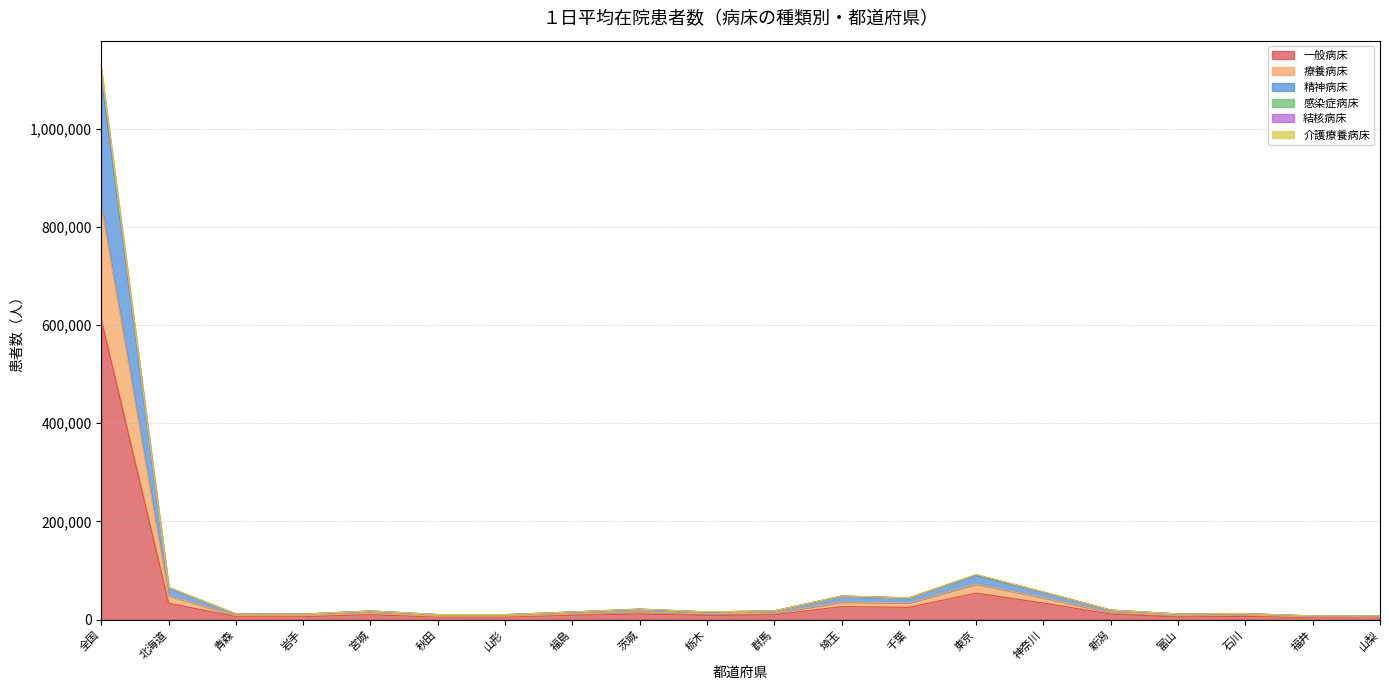

Which category has the highest value in the 一般病床 series?

全国